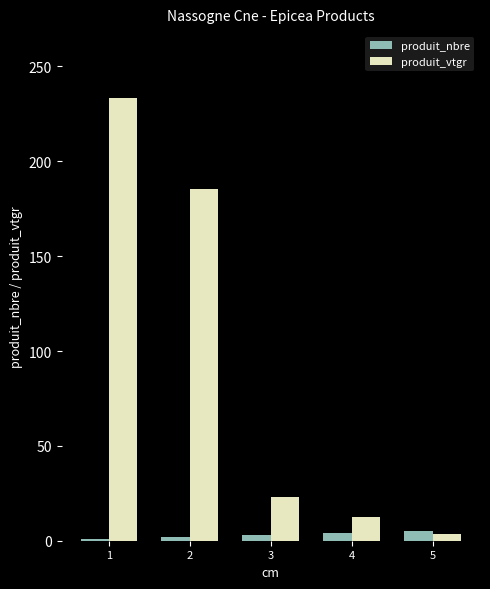

What is the value of the produit_vtgr bar at the 5th from the left?

3.7